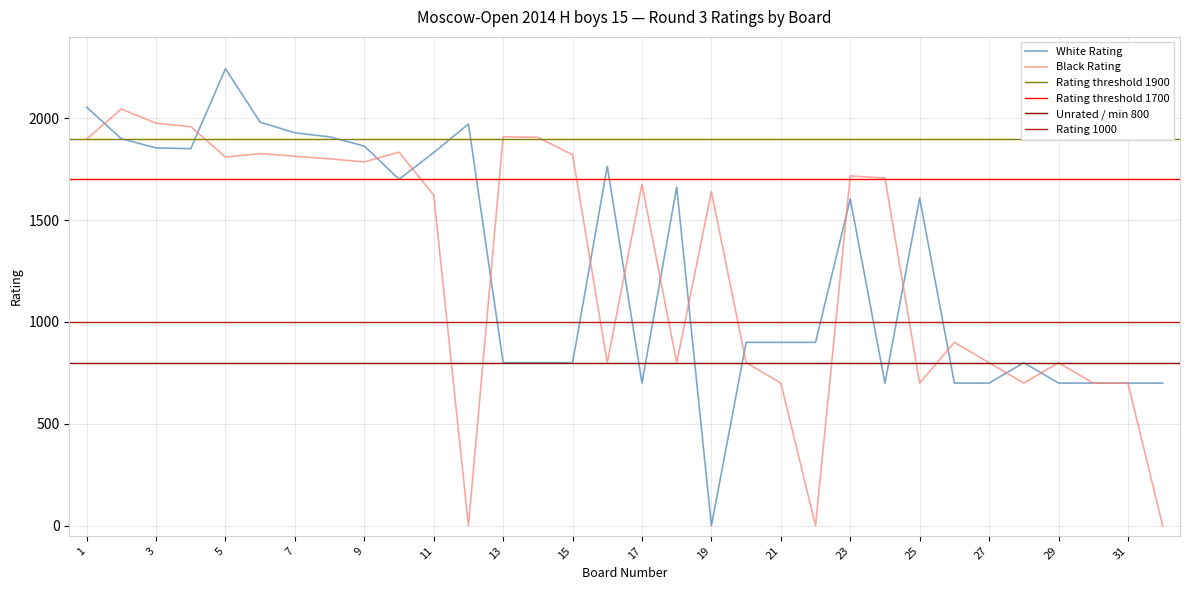

What value does the White Rating series have at 17?

700